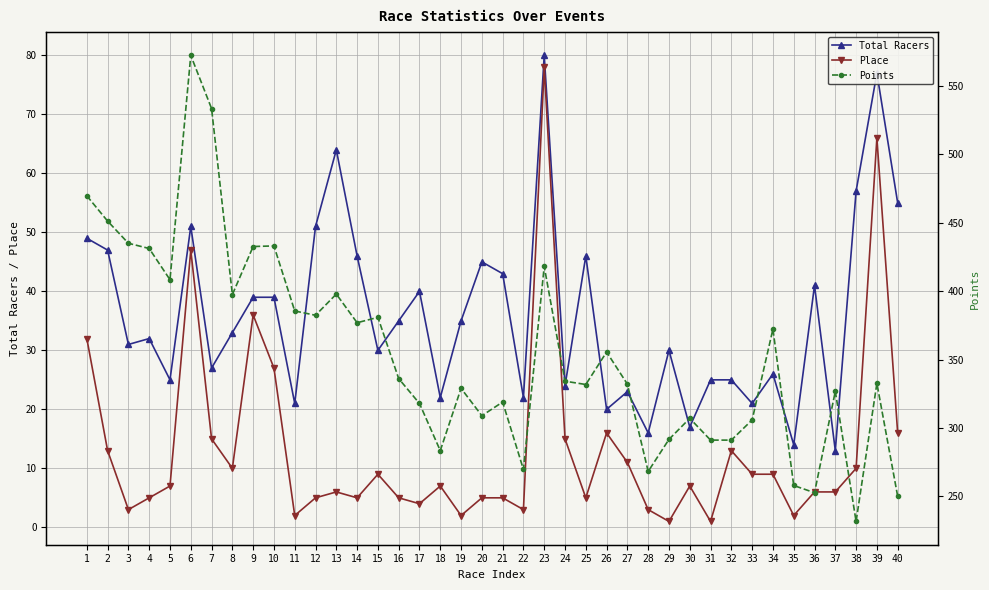

Rank the categories by Total Racers value from lowest to highest.

37, 35, 28, 30, 26, 11, 33, 18, 22, 27, 24, 5, 31, 32, 34, 7, 15, 29, 3, 4, 8, 16, 19, 9, 10, 17, 36, 21, 20, 14, 25, 2, 1, 6, 12, 40, 38, 13, 39, 23